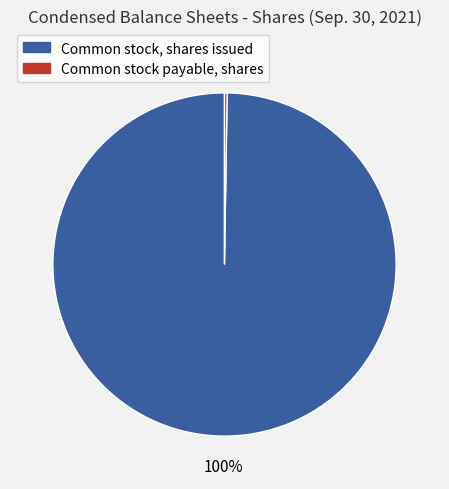

To the nearest percent, what percentage of the pie is Common stock, shares issued?

100%